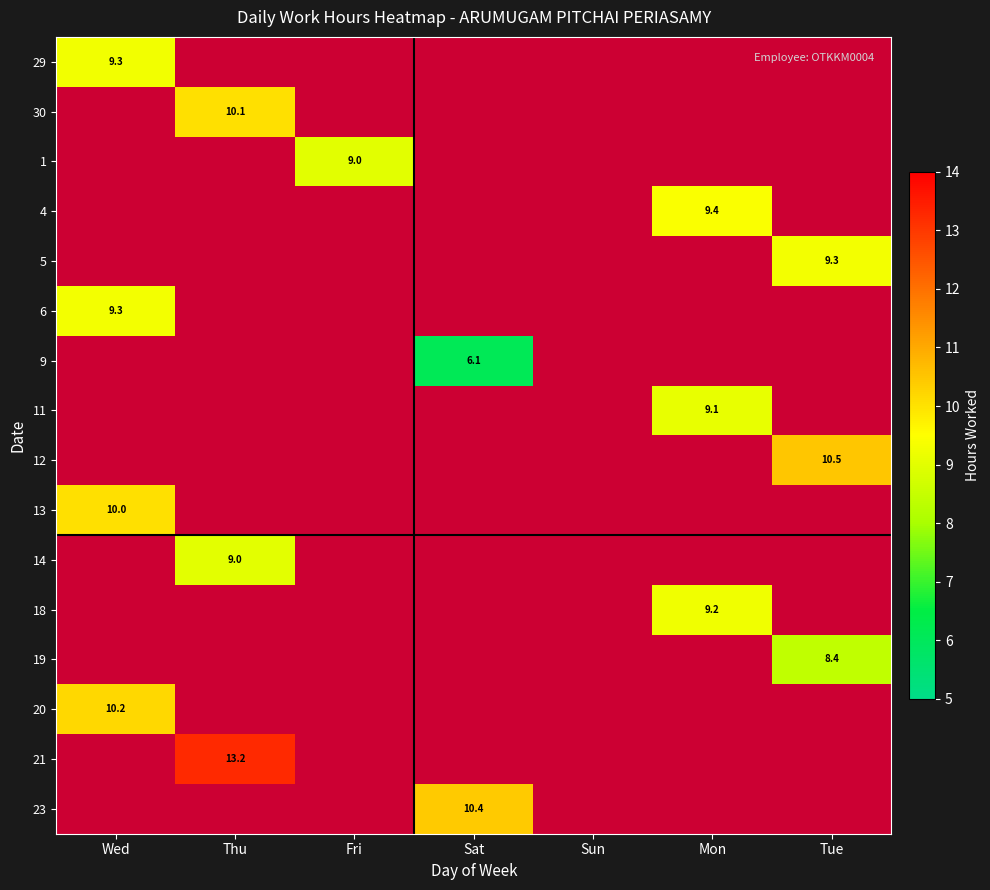

At which category does the chart reach its peak across all series?

Thu